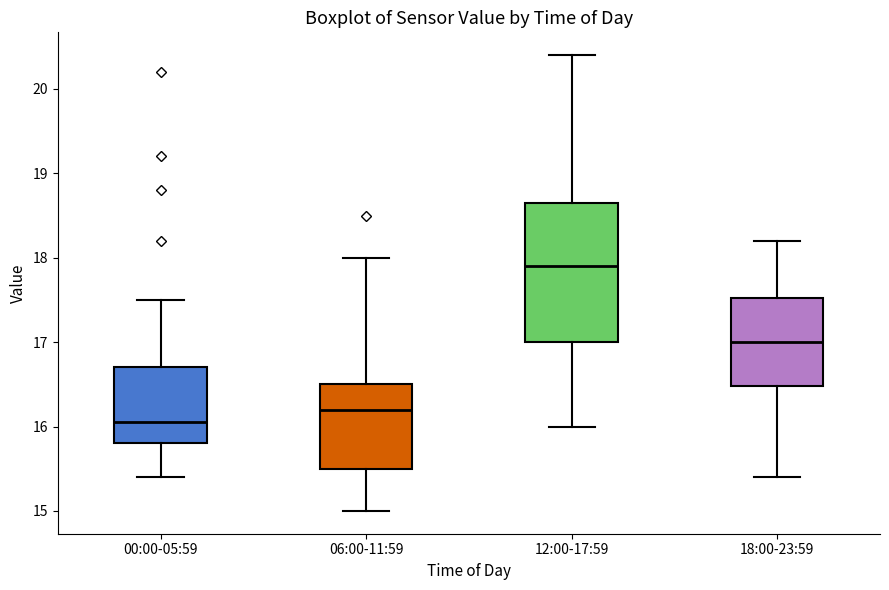

Where is the lower edge of the box for 18:00-23:59 on the y-axis? The values are not printed on the chart, so give them approximately, as read against the axis.

16.5